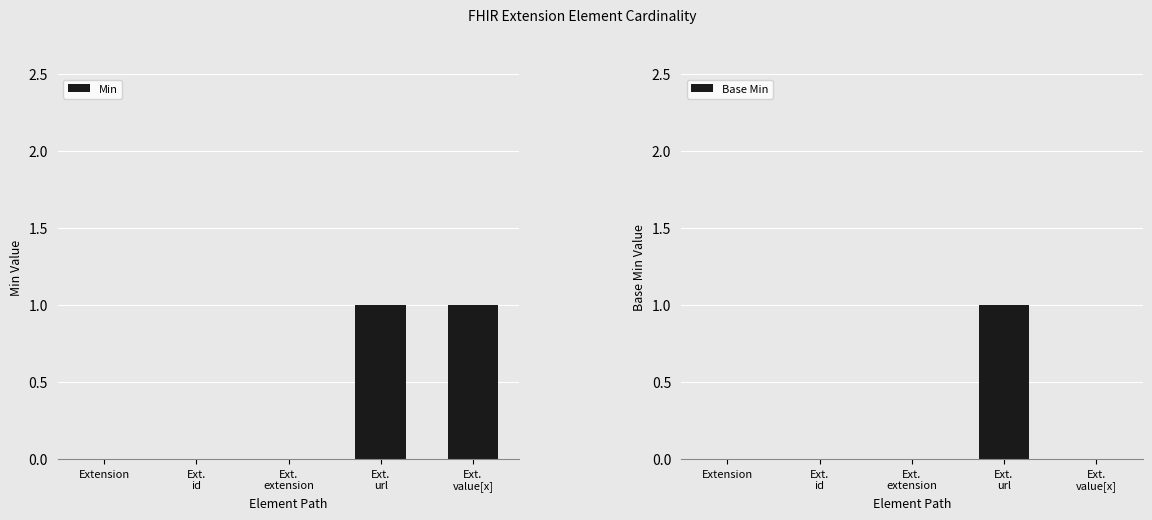

What is the label of the 4th bar from the right?

Ext.
id